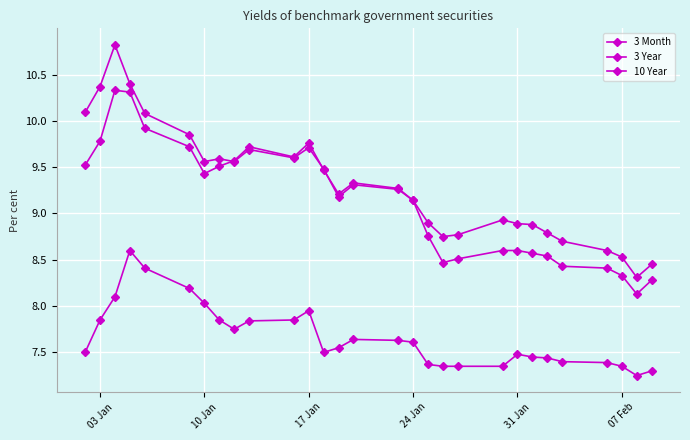

How many values in the 10 Year series are below 9?

12